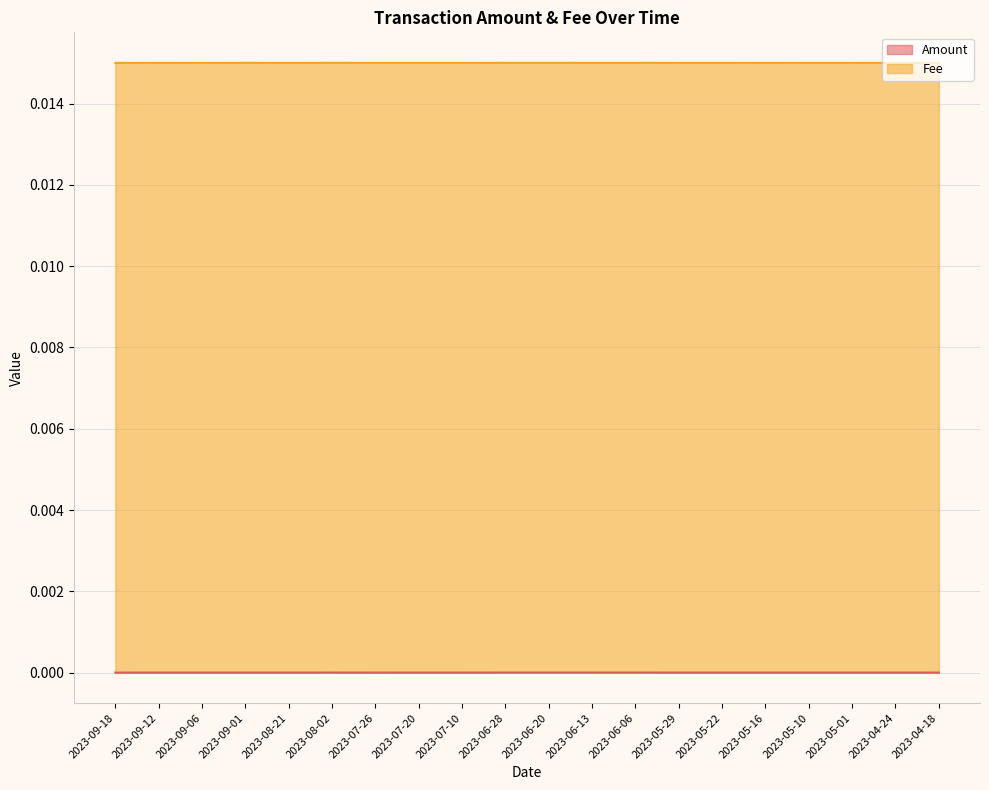

Which has a higher value, 2023-05-22 or 2023-07-10?

2023-05-22